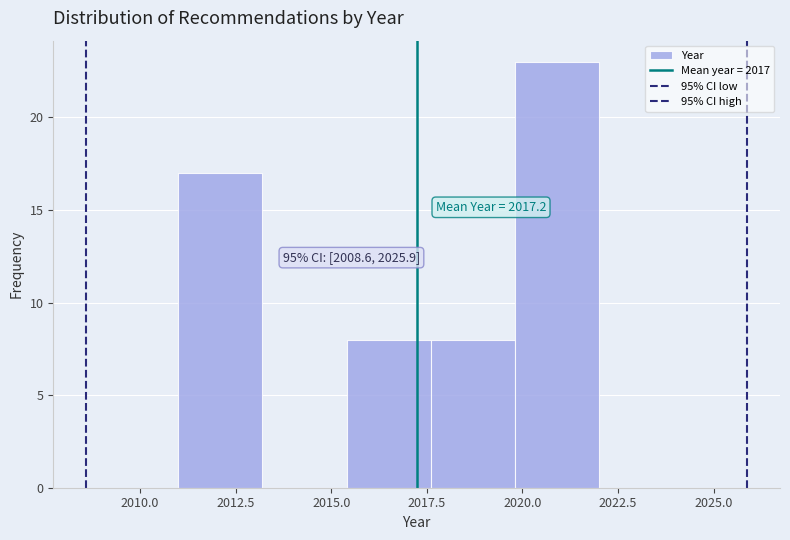

Which range on the x-axis has the tallest bar?

2019.8 to 2022.0